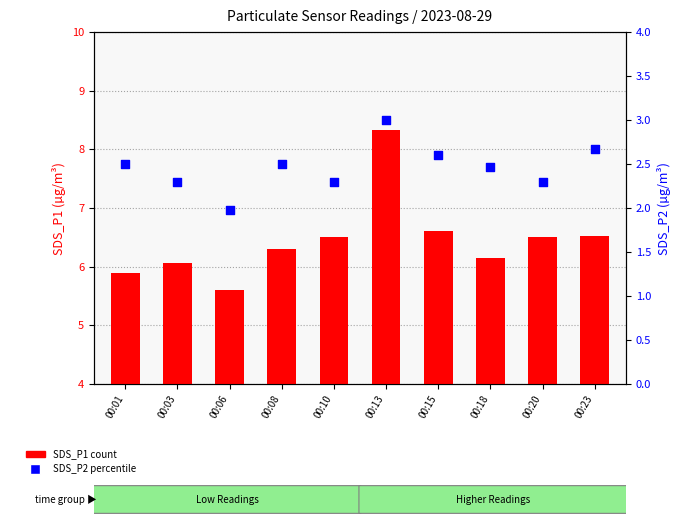

At which category is the sum across all series the highest?

00:13